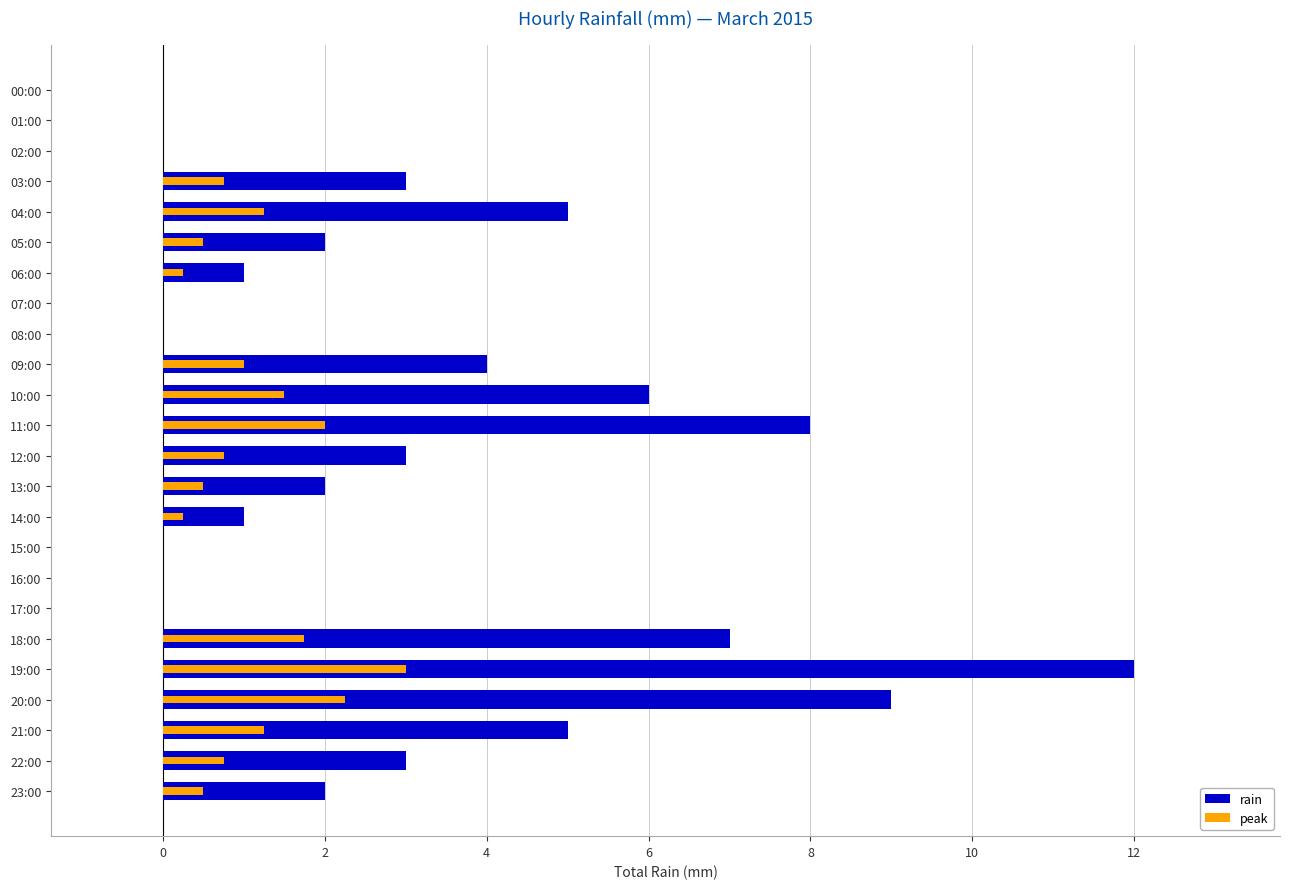

Are the bars grouped side by side (vs. stacked)?

Yes